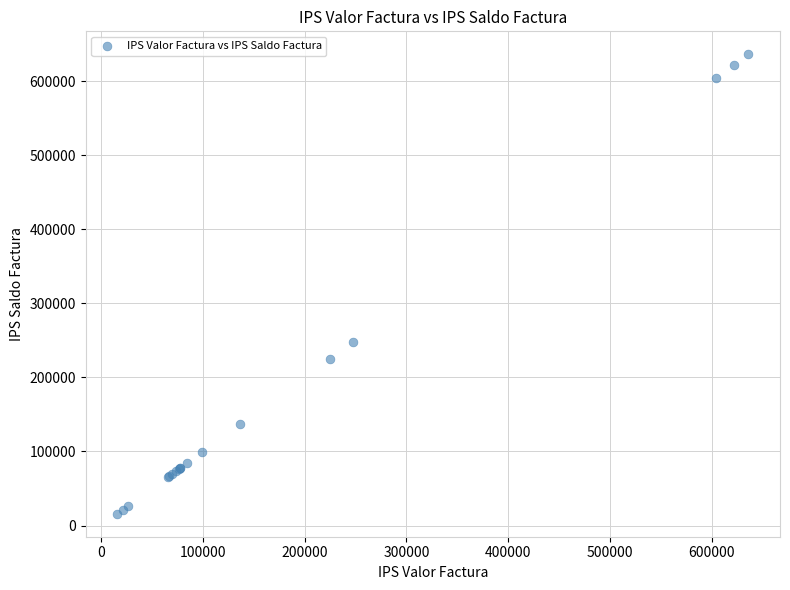

What Y value in the scatter plot is closest to 326100?

248000